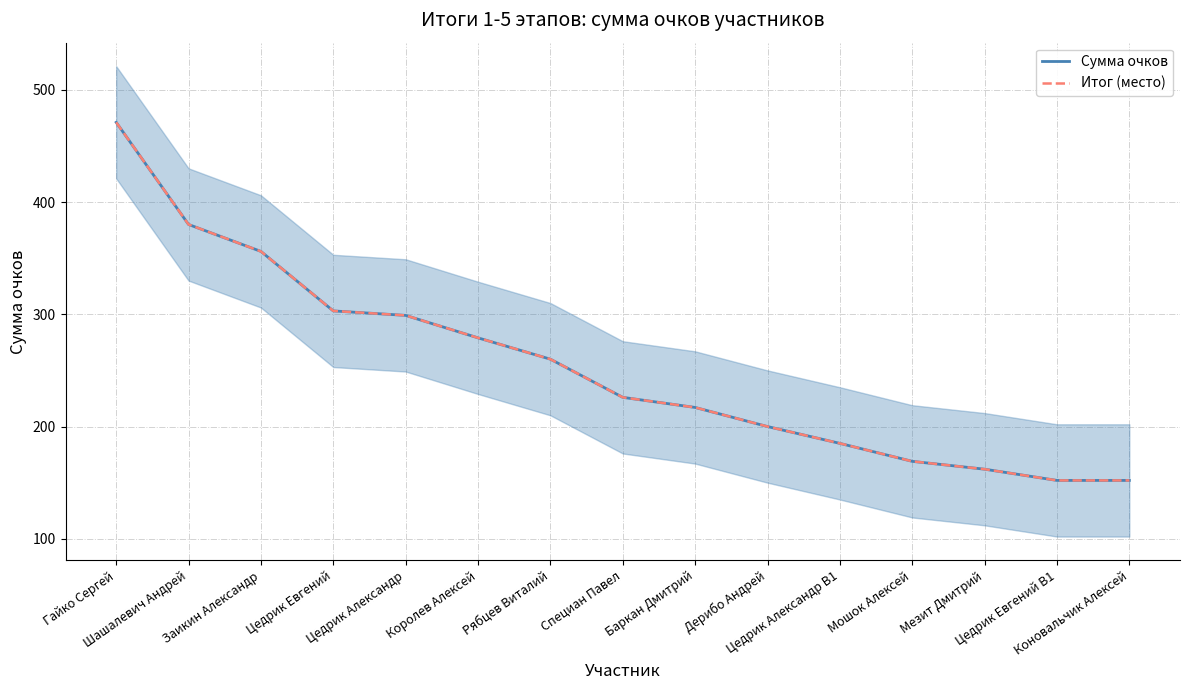

What is the label of the 9th point from the left?

Баркан Дмитрий